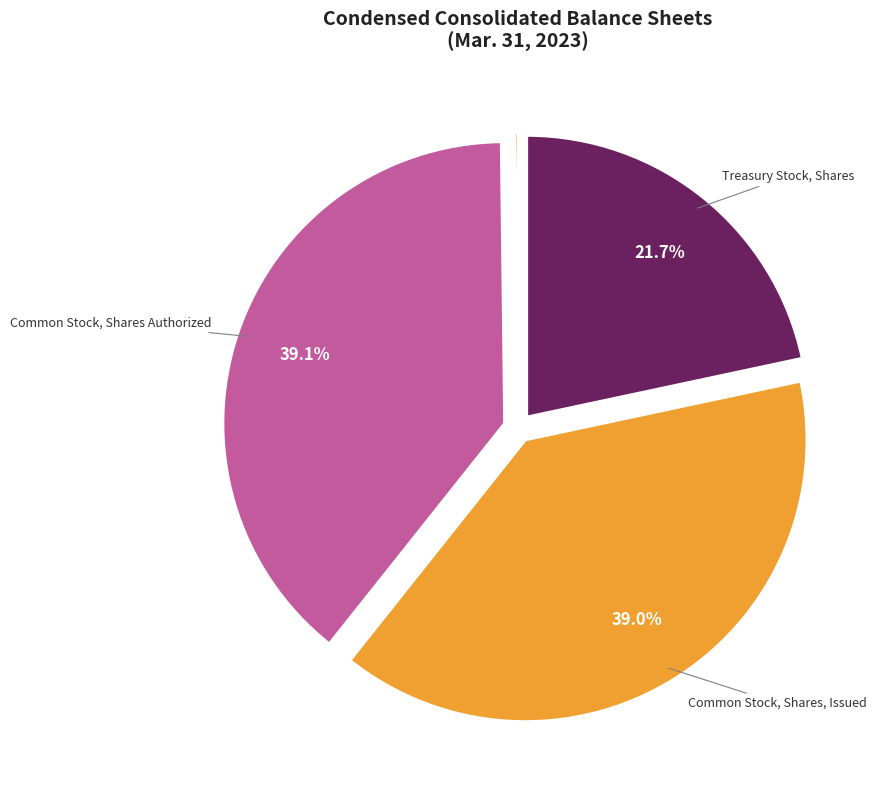

Does any single category account for the majority?

No